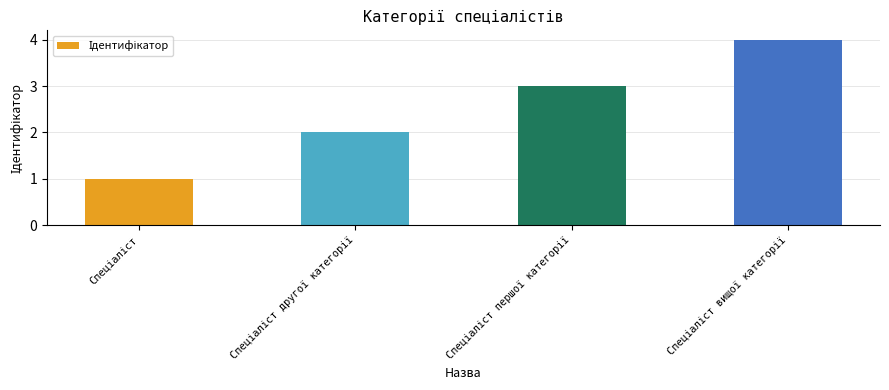

How many distinct data groups are displayed?

1